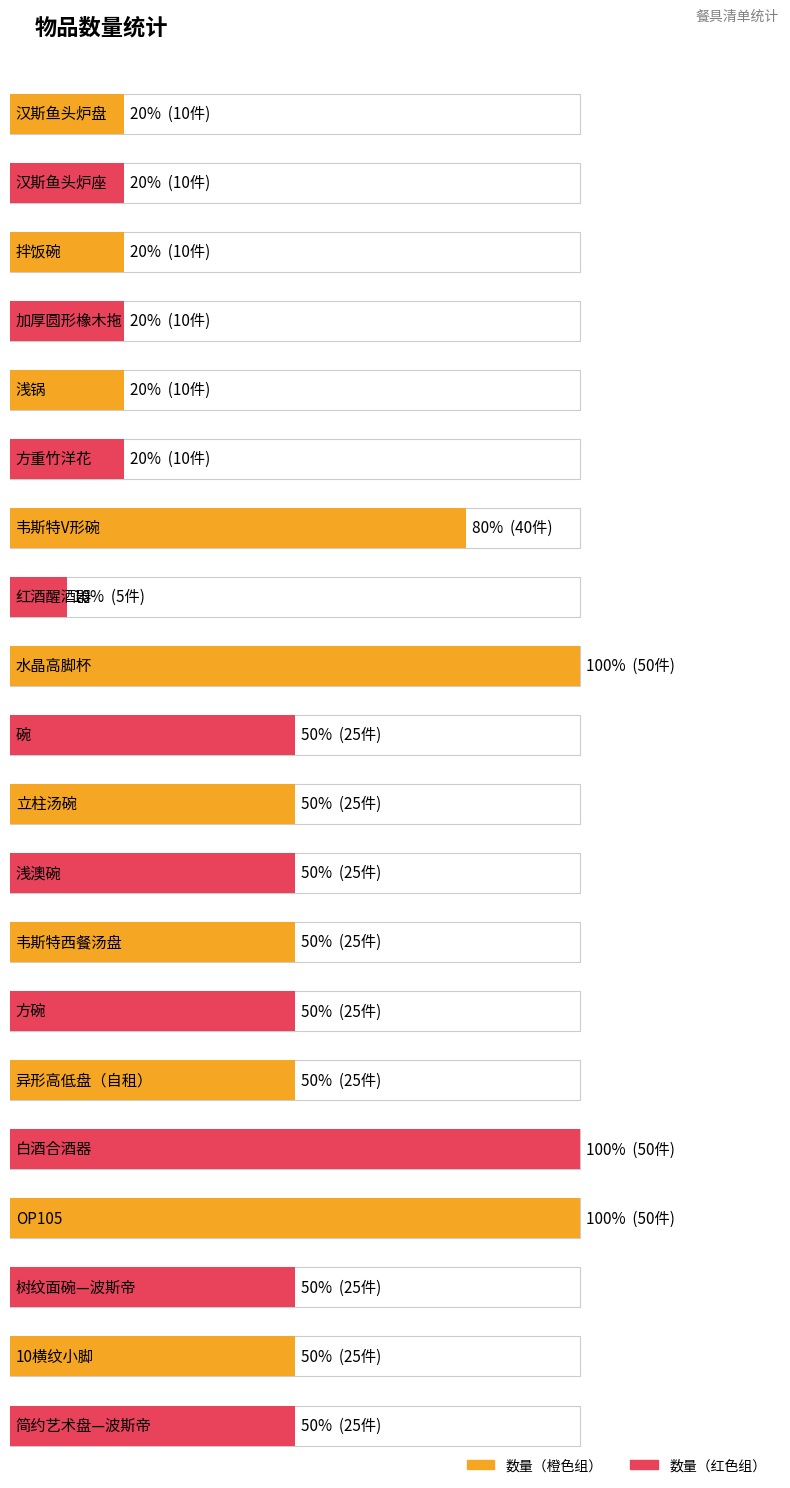

True or false: the data shows 36 at 异形高低盘（自租）.

False